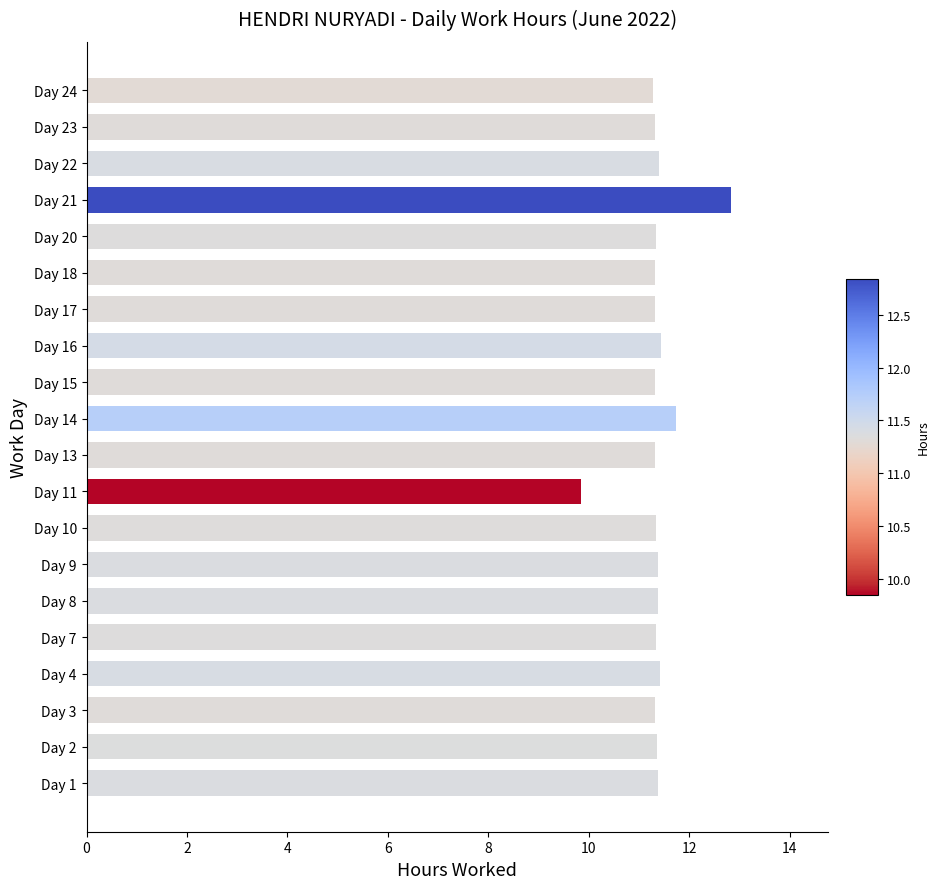

What is the sum of the values at Day 17 and Day 13?

22.6